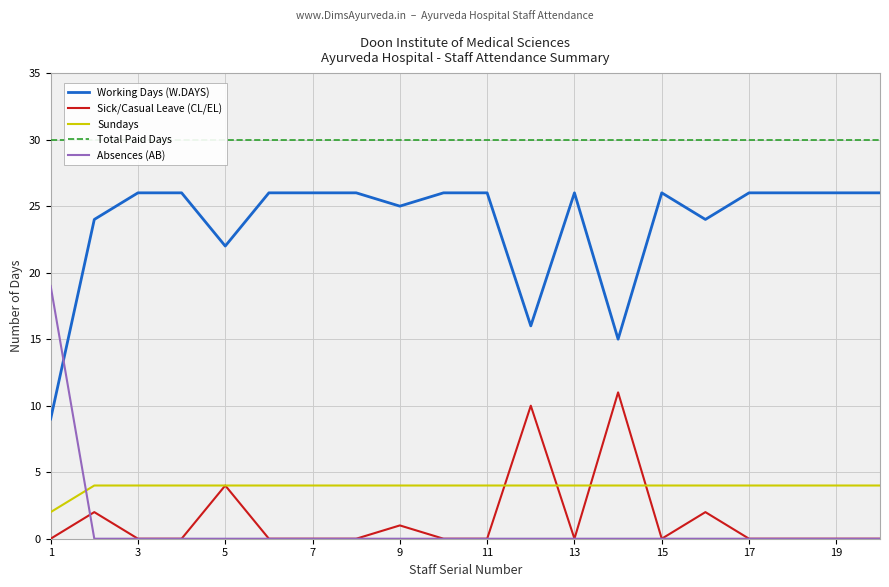

The Sundays series shows 2 at 19. True or false?

False